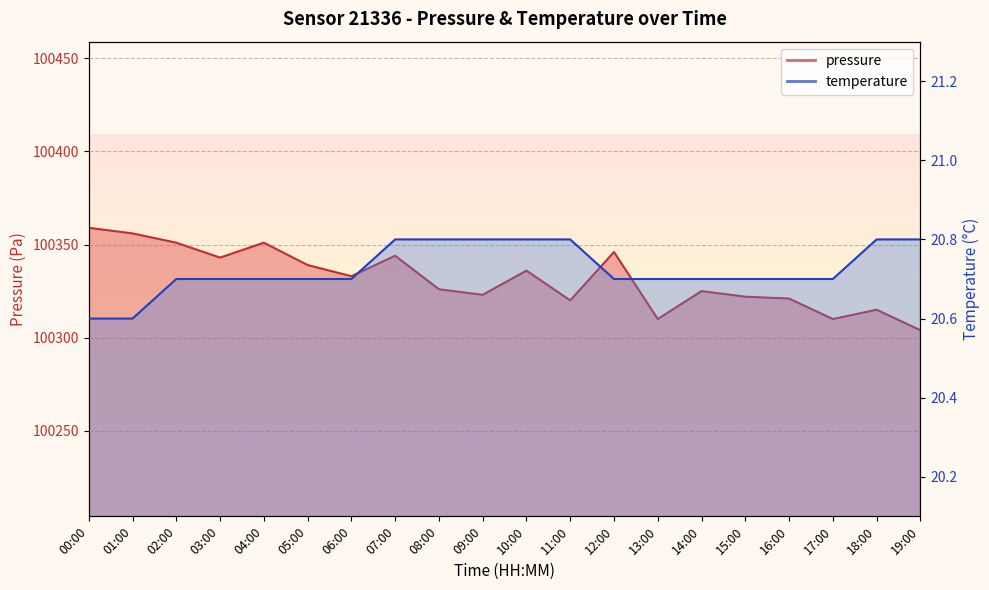

At 02:00, list the series in order from smallest to largest.

temperature, pressure